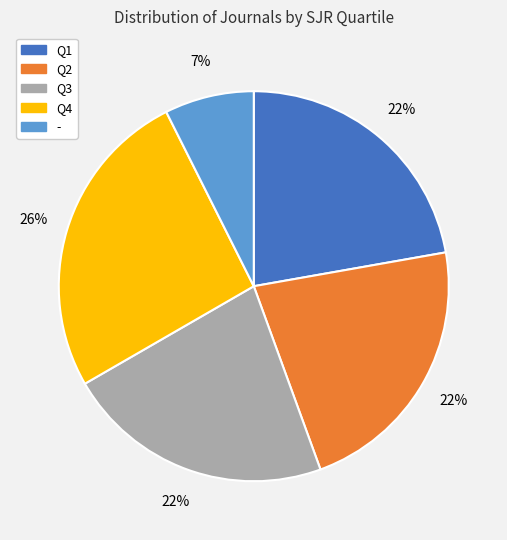

Does - account for over 50% of the chart?

No